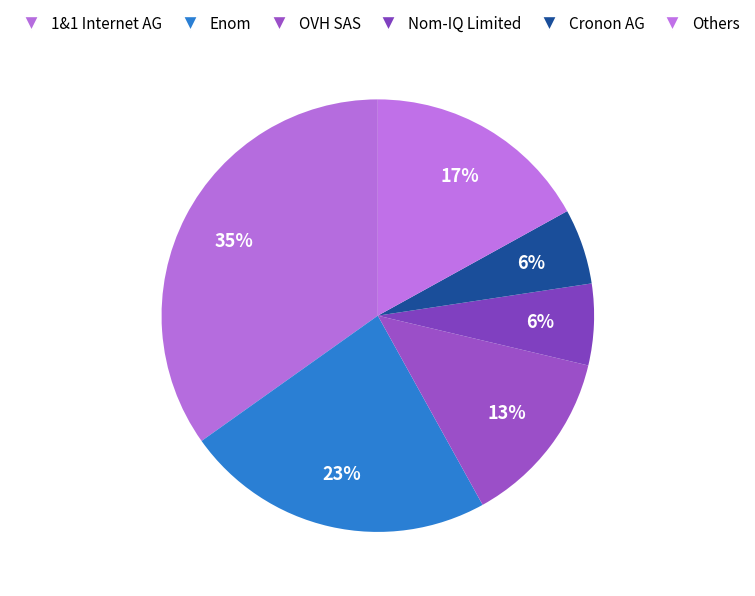

Count the number of slices in the pie.

6